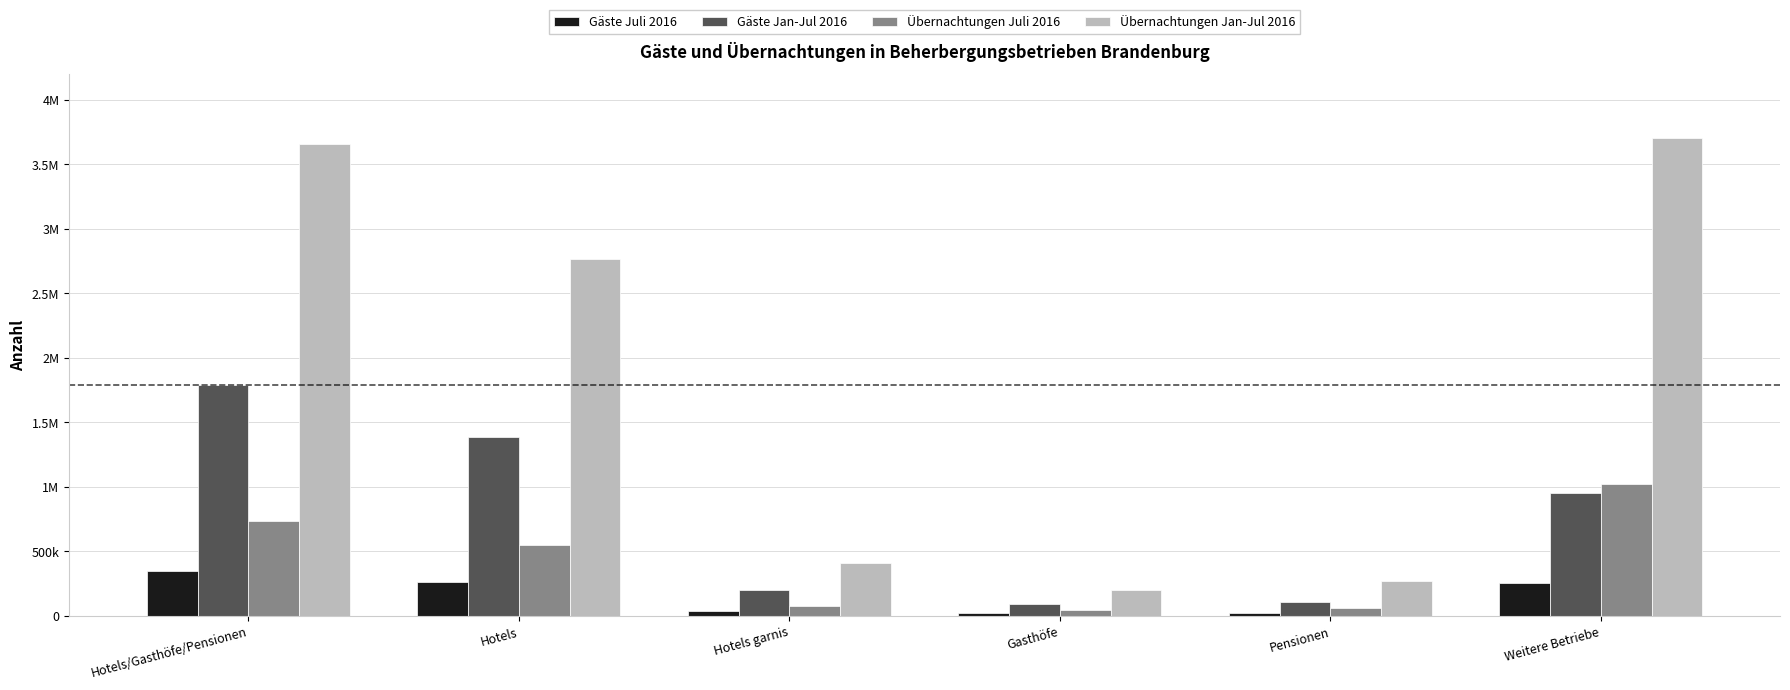

Does the chart contain stacked bars?

No